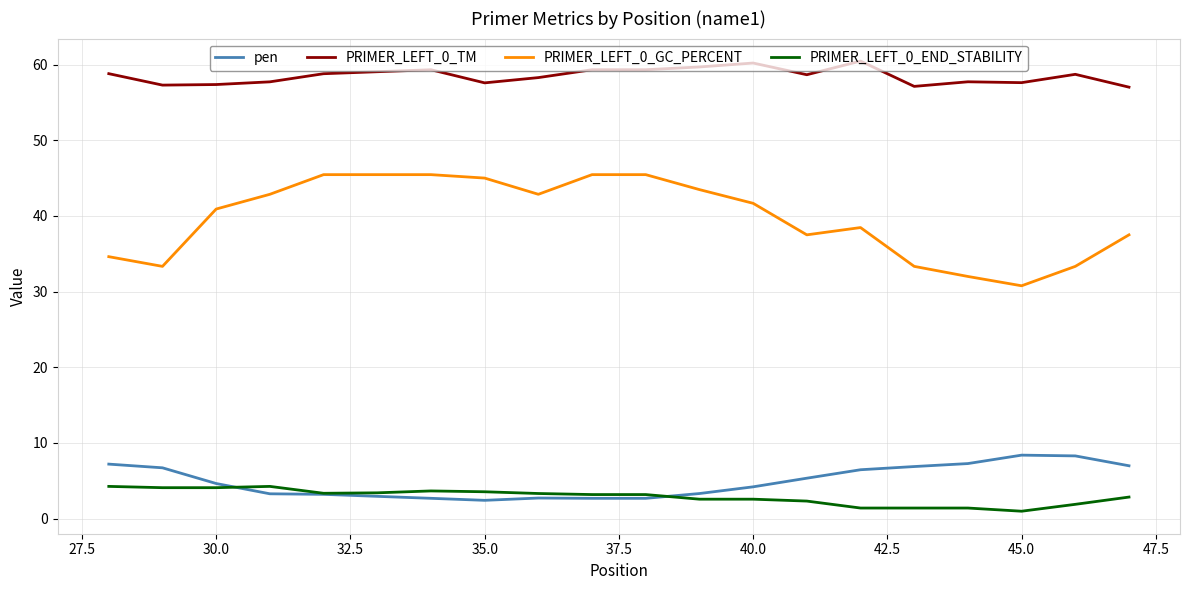

Rank the series by their maximum value, from lowest to highest.

PRIMER_LEFT_0_END_STABILITY, pen, PRIMER_LEFT_0_GC_PERCENT, PRIMER_LEFT_0_TM